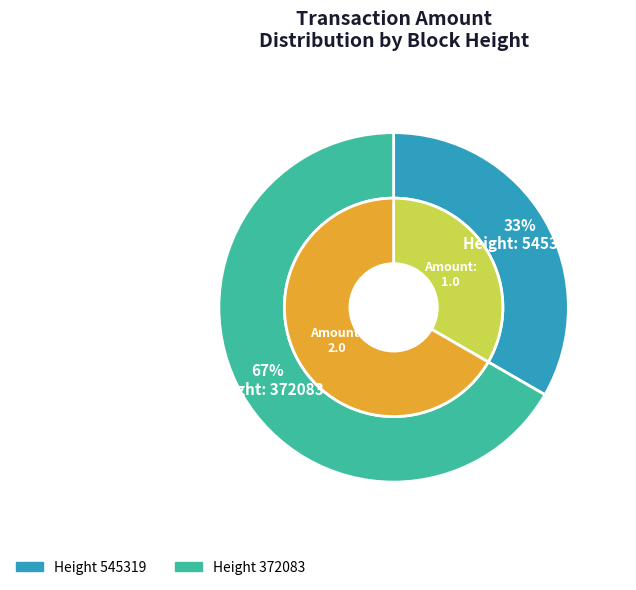

Which category has the biggest portion of the pie?

372083